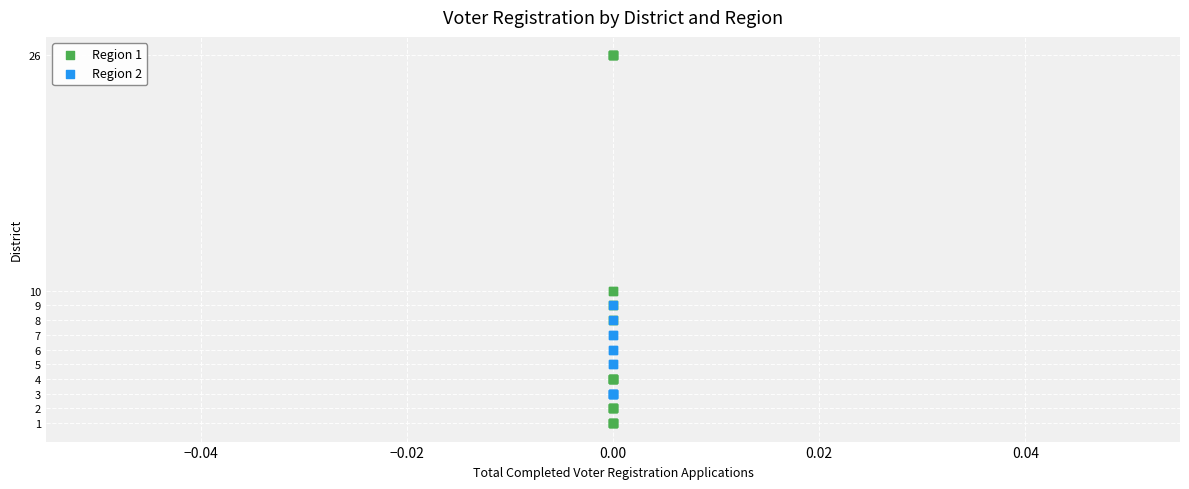

Which series contains the lowest Y value?

Region 1